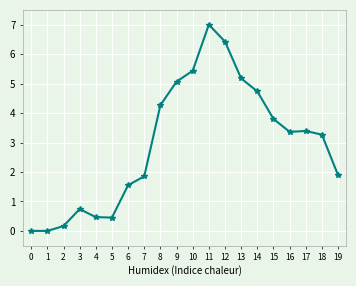

What is the sum of the values at 0 and 16?

3.4